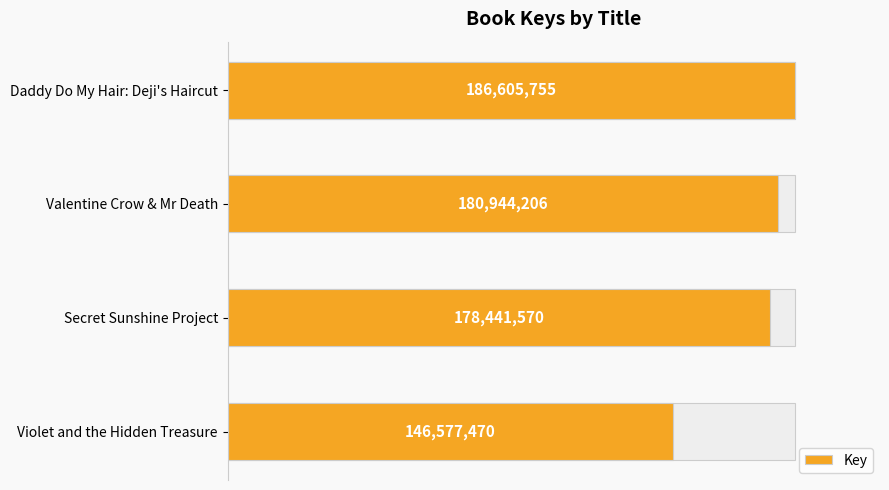

How many bars are there in total?

4